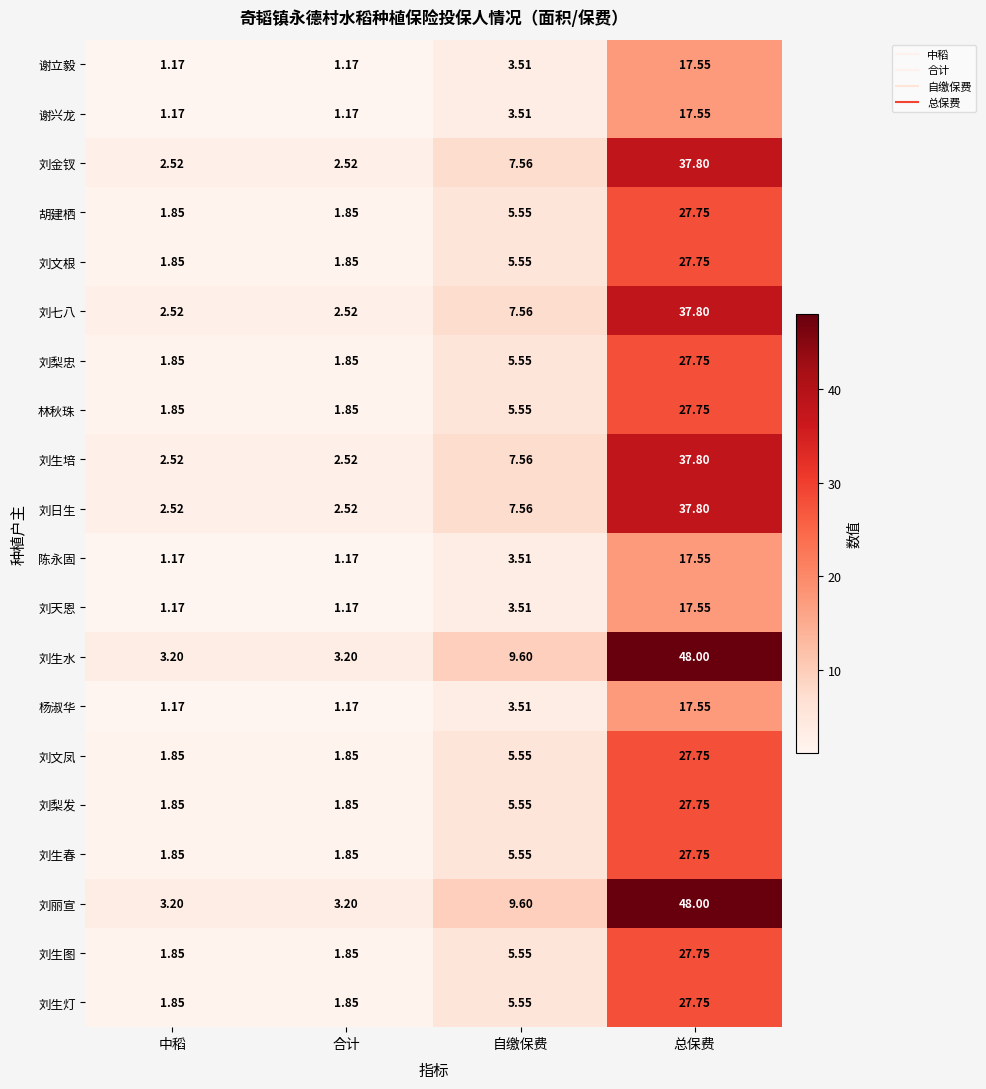

Which category has the highest value across all series?

总保费